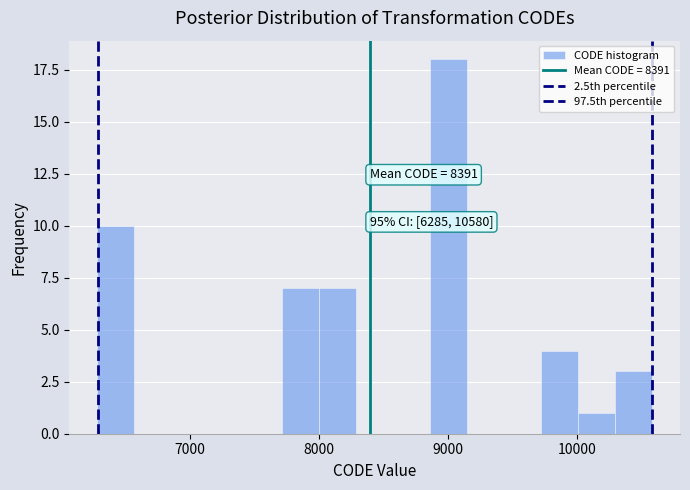

Around what value on the x-axis is the tallest bar? Give the approximate position of its centre, as read against the axis.

9000